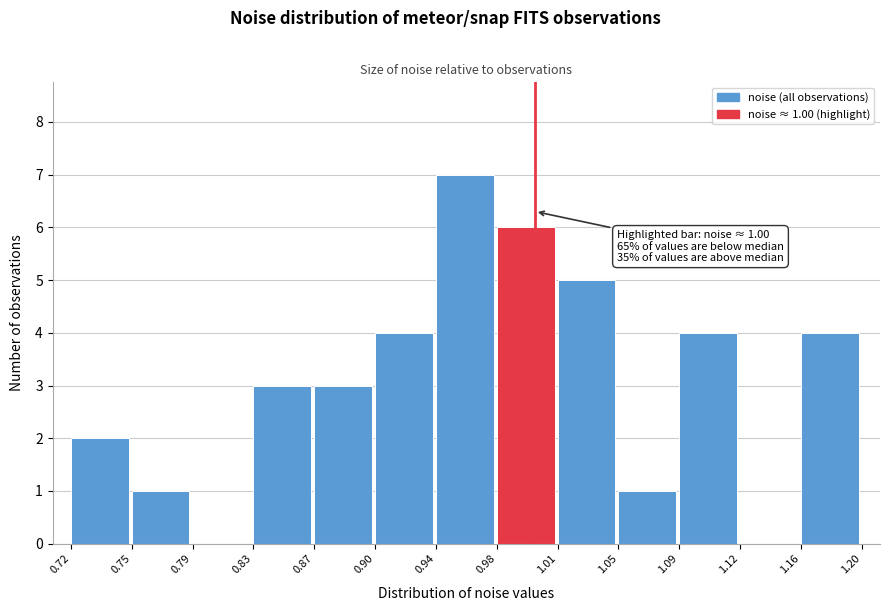

Over which range of the x-axis is the bar tallest?

0.94 to 0.98